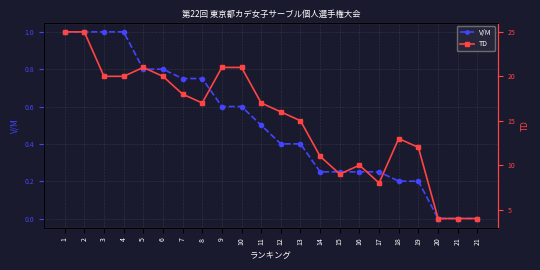

Which category has the highest value across all series?

1